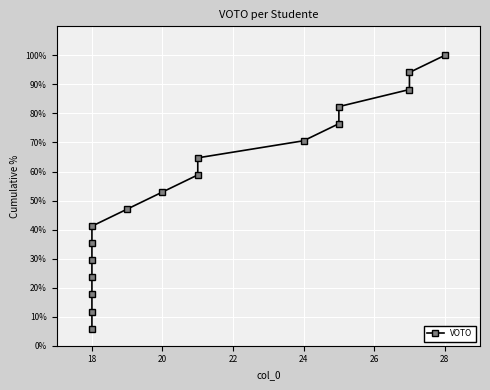

How many data points are less than 52?

8